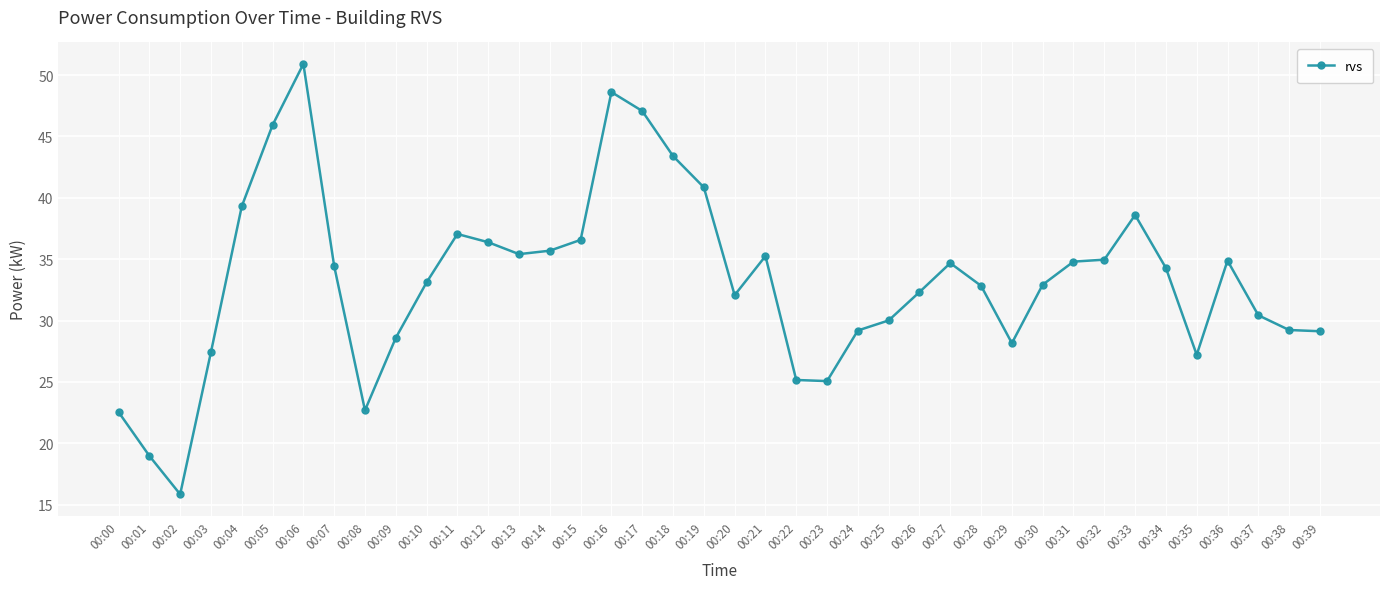

Where is the first local maximum?

00:06